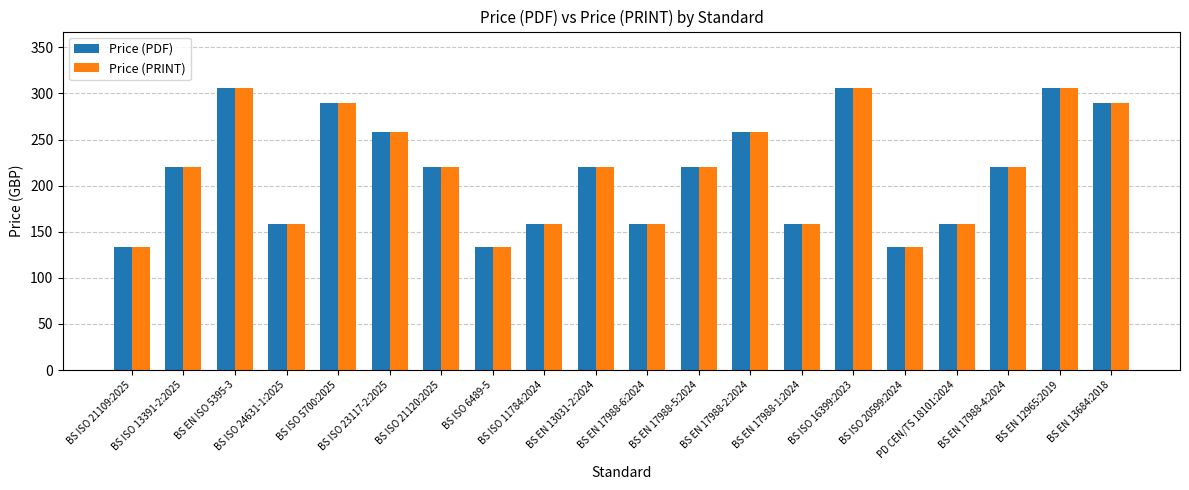

What is the value of the Price (PRINT) bar at the 10th from the left?

220